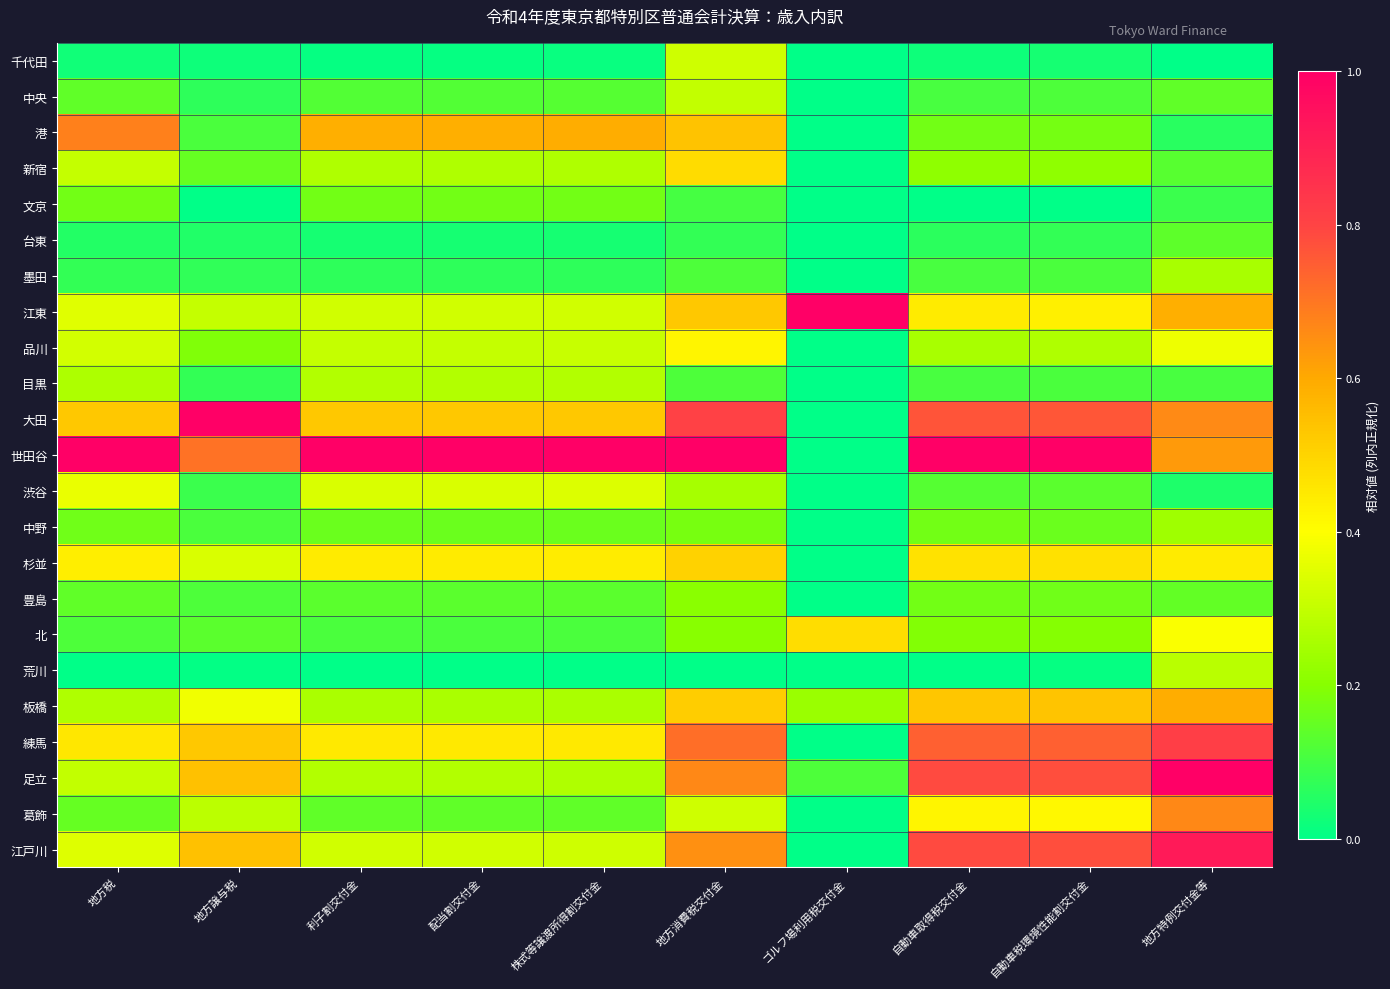

Rank the series at 自動車税環境性能割交付金 from lowest to highest value.

文京, 荒川, 千代田, 台東, 目黒, 墨田, 中央, 渋谷, 中野, 豊島, 港, 北, 新宿, 品川, 葛飾, 江東, 杉並, 板橋, 練馬, 大田, 足立, 江戸川, 世田谷